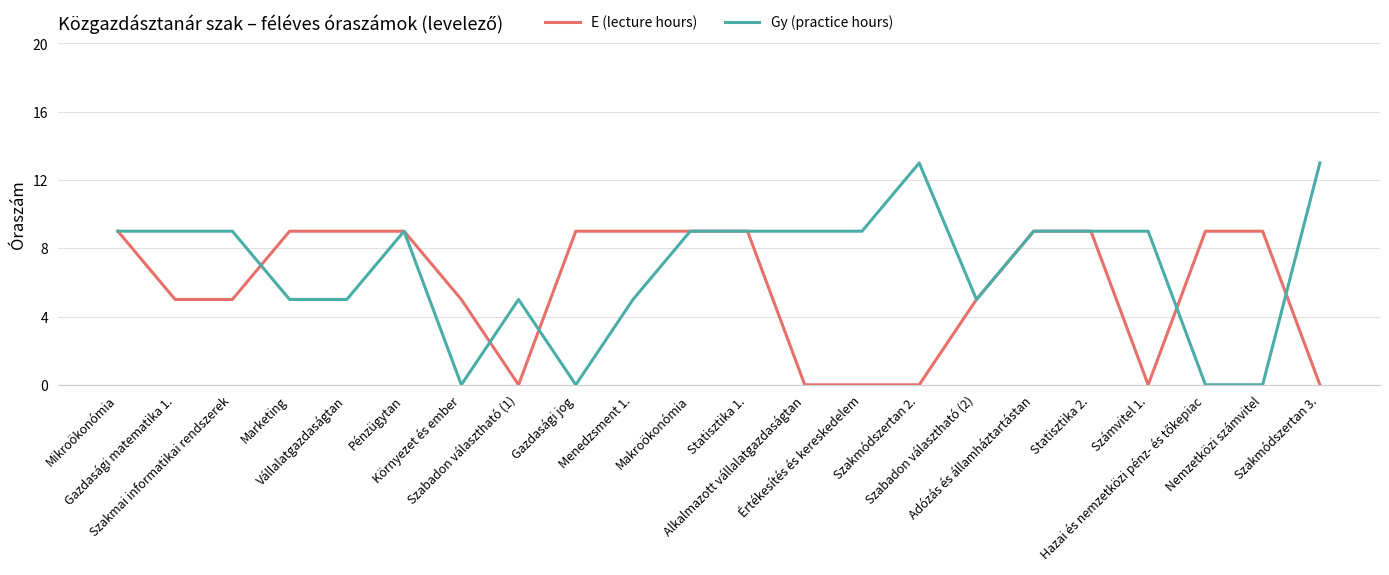

Reading left to right, transcribe all the data shown in this chart.

E (lecture hours): 9	5	5	9	9	9	5	0	9	9	9	9	0	0	0	5	9	9	0	9	9	0
Gy (practice hours): 9	9	9	5	5	9	0	5	0	5	9	9	9	9	13	5	9	9	9	0	0	13